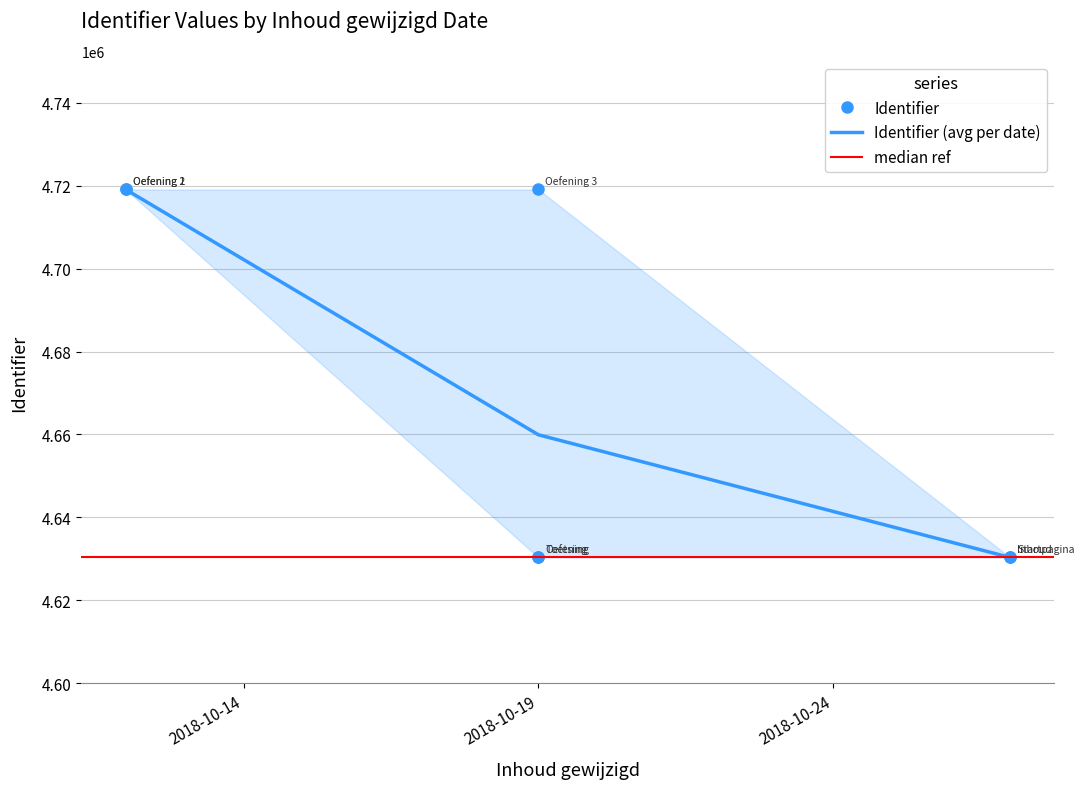

The chart shows a value of 4630349 at 2018-10-27. True or false?

True